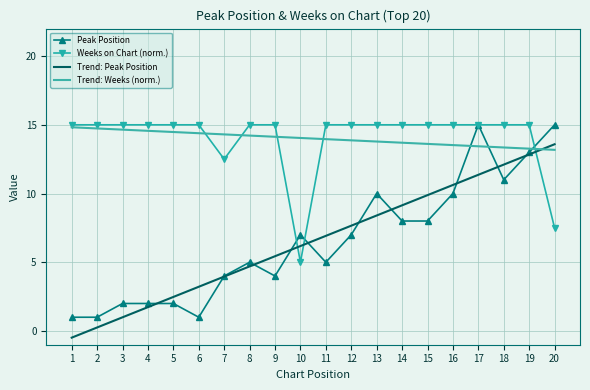

The value of Weeks on Chart (norm.) at 18 is 25.3. True or false?

False